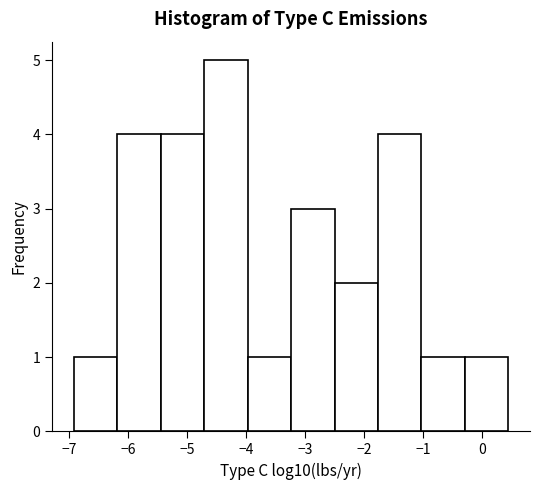

Reading left to right, transcribe this chart: for each bar, give the range it covers on the x-axis and its height. Neither the bar edges nor the heights are printed on the chart, so give them approximately, as read against the axes.

-6.9 to -6.2: 1
-6.2 to -5.4: 4
-5.4 to -4.7: 4
-4.7 to -4.0: 5
-4.0 to -3.2: 1
-3.2 to -2.5: 3
-2.5 to -1.8: 2
-1.8 to -1.0: 4
-1.0 to -0.3: 1
-0.3 to 0.4: 1